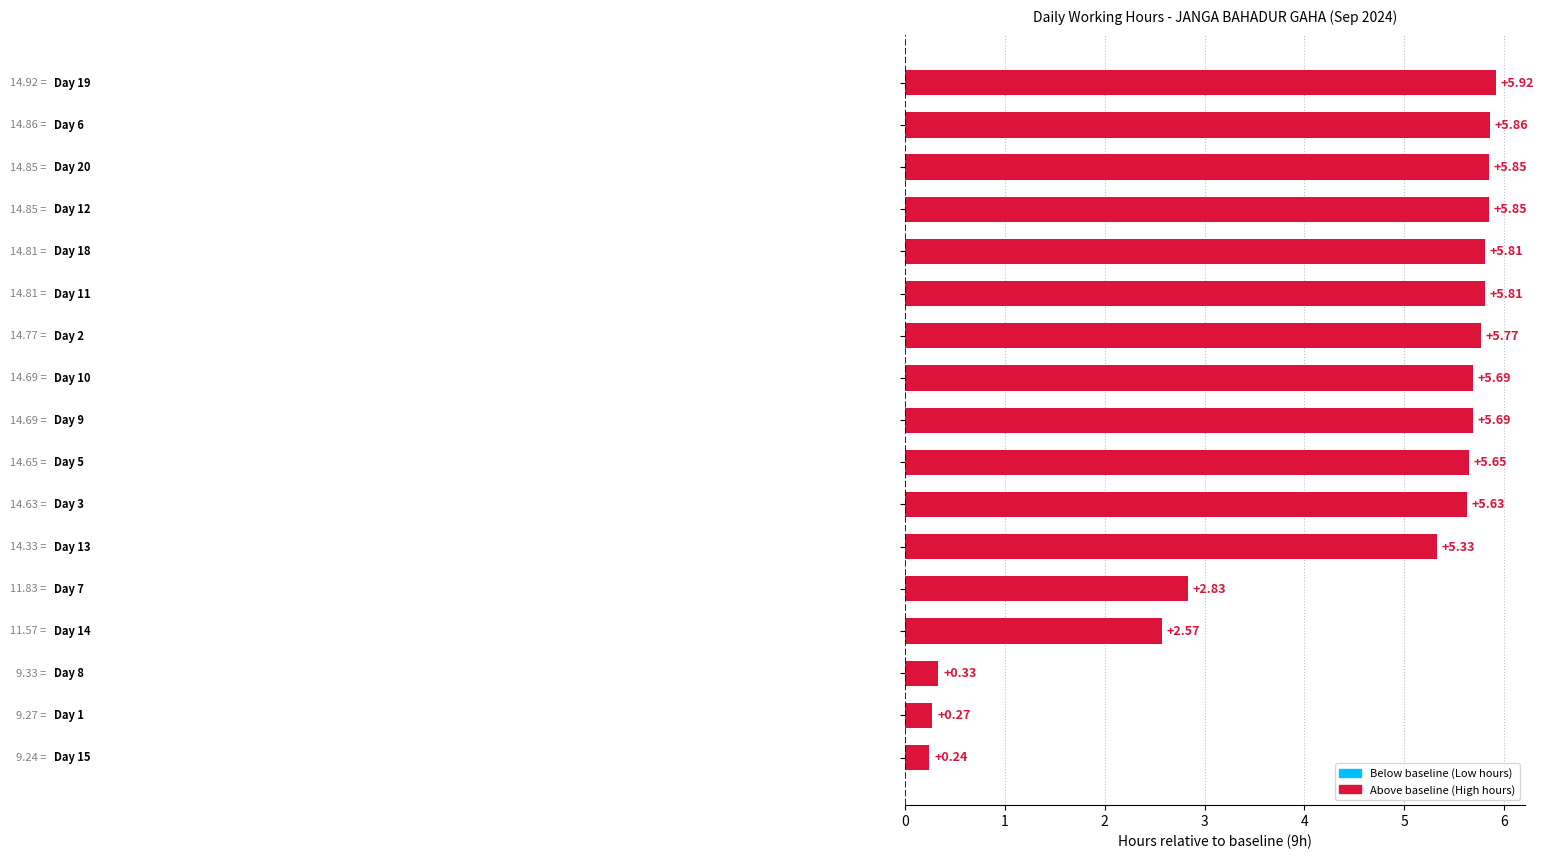

What is the sum of all values?

75.1